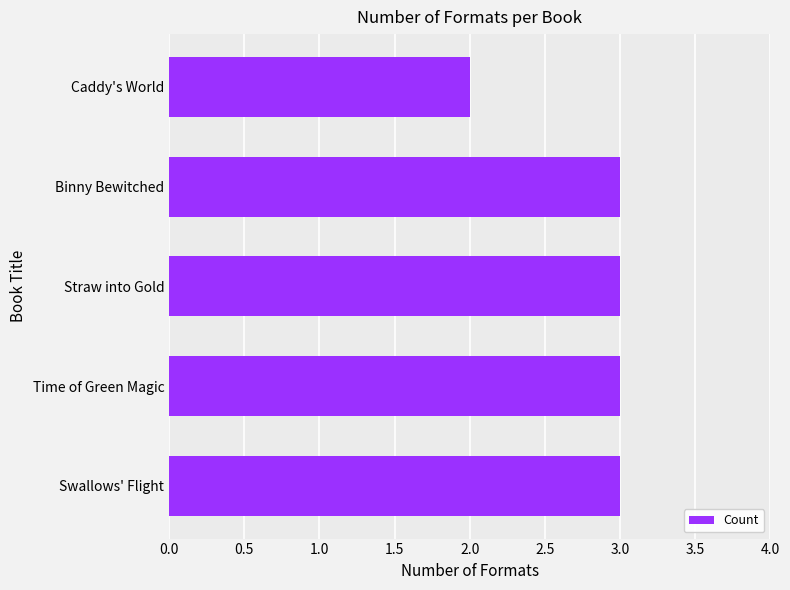

Reading top to bottom, extract all data points from this chart.

2	3	3	3	3